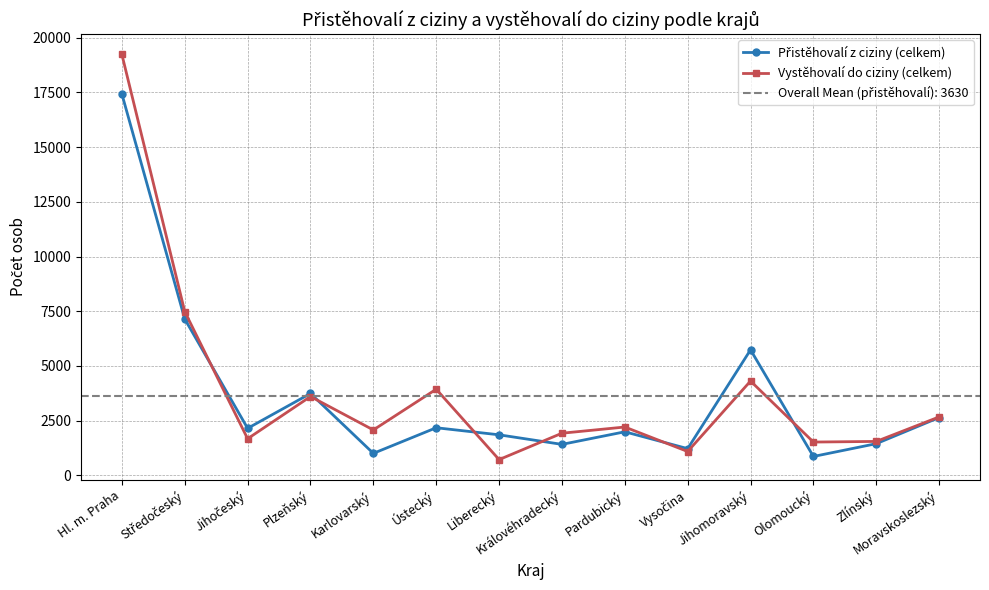

Is this an area chart (filled region under the line)?

No